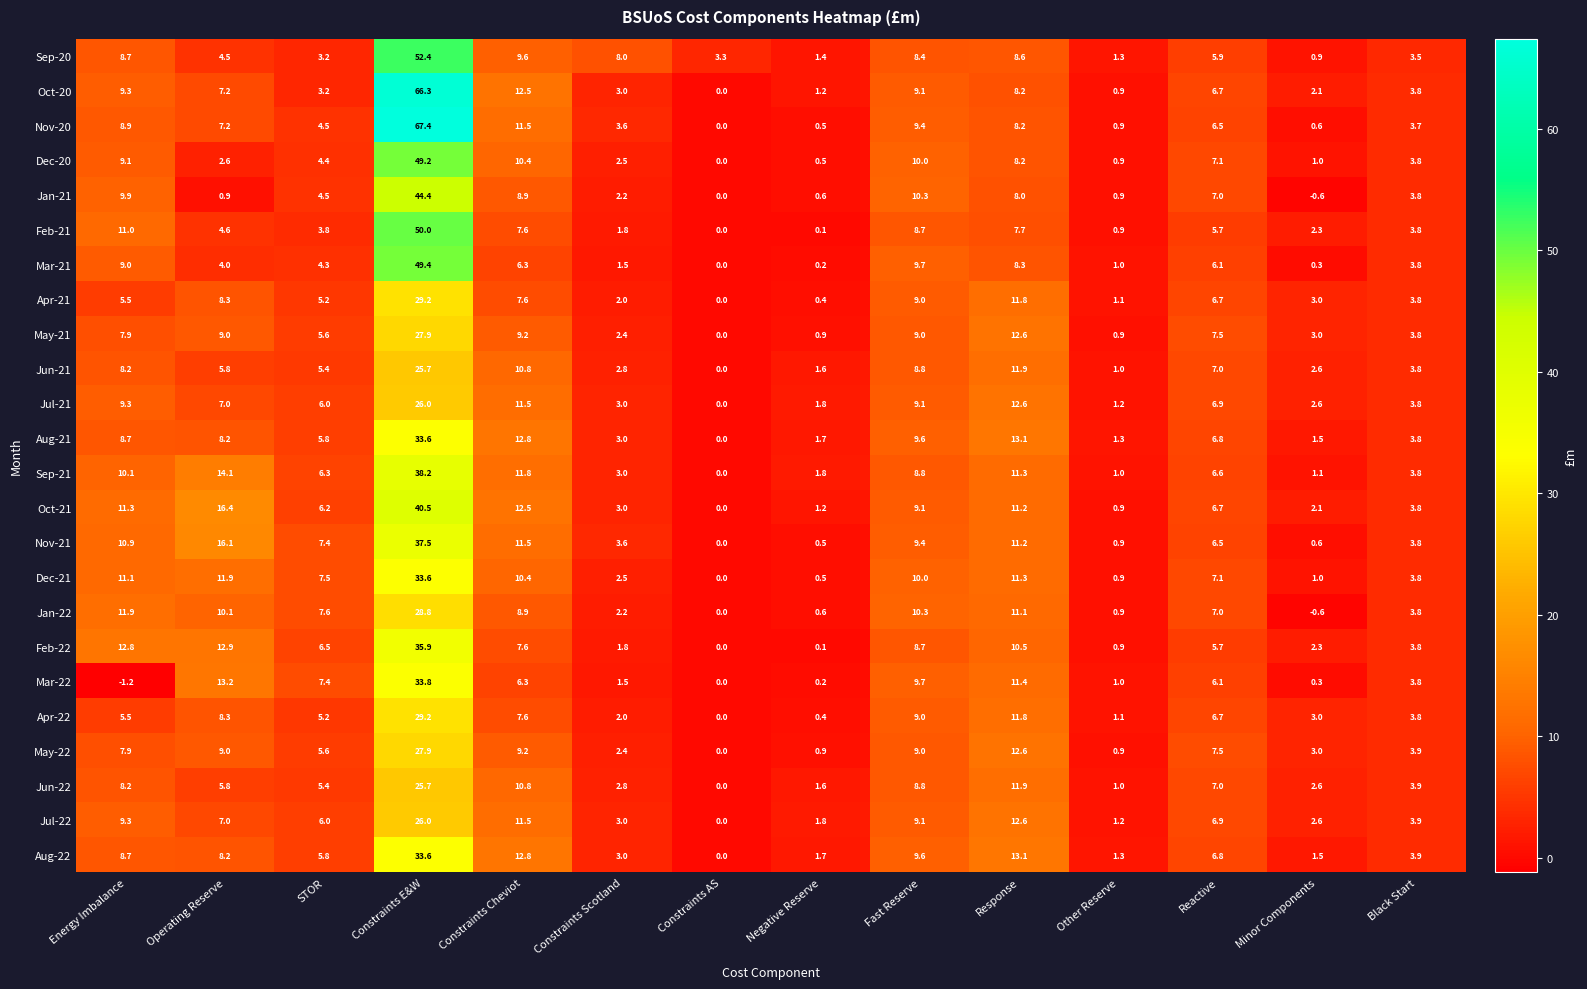

What is the approximate value of Jun-21 at Constraints Scotland?

2.8